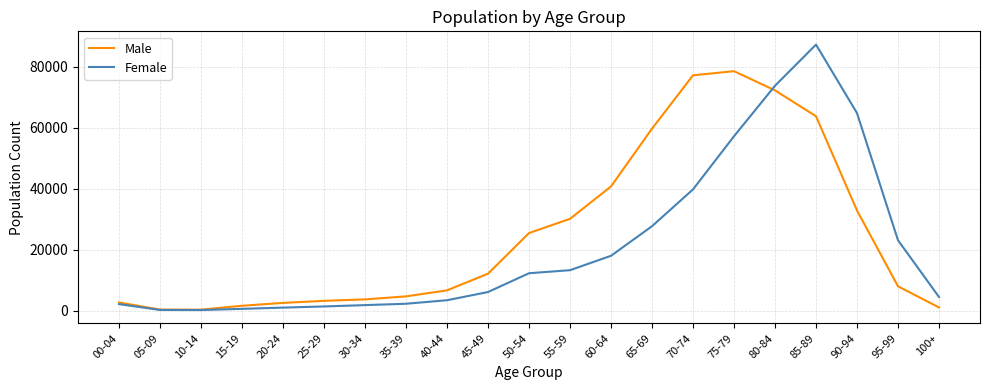

The value of Male at 75-79 is 29068. True or false?

False